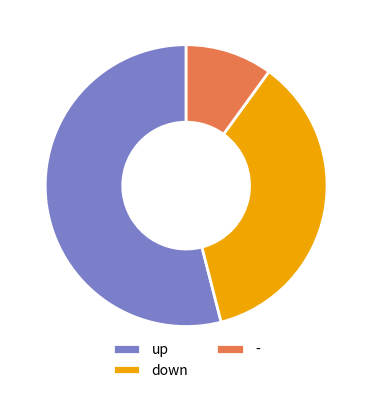

Combined, do - and down account for over 50%?

No